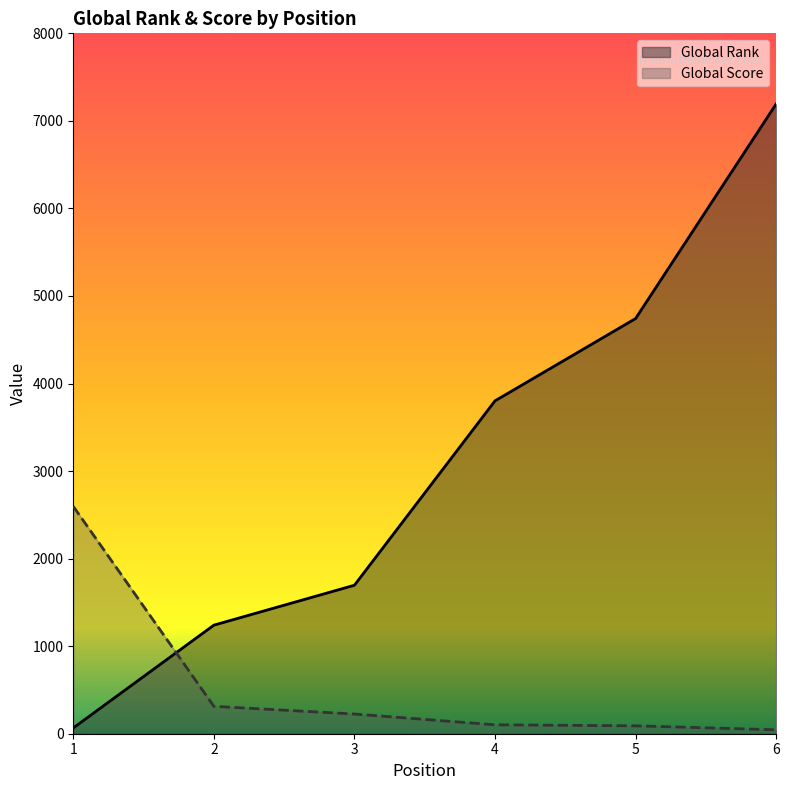

The Global Rank series shows 1240 at 2. True or false?

True